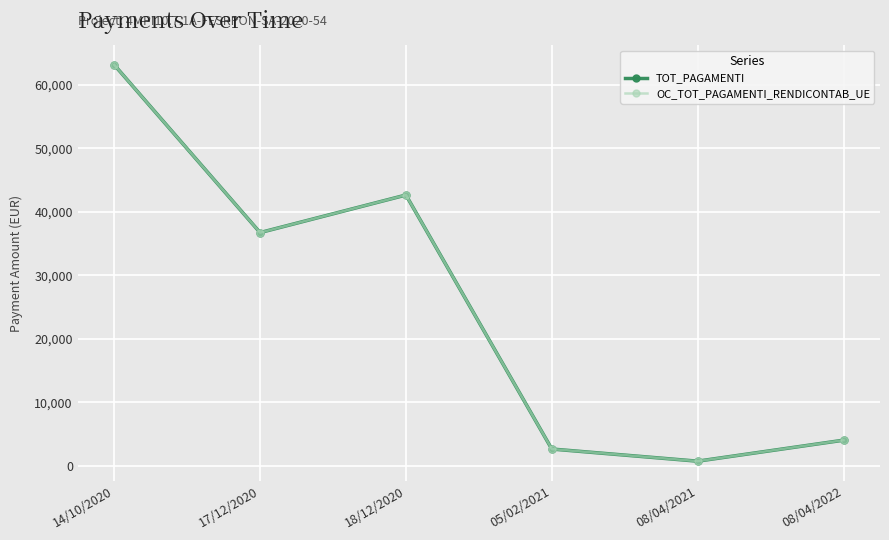

Does the chart display data point markers on the line(s)?

Yes